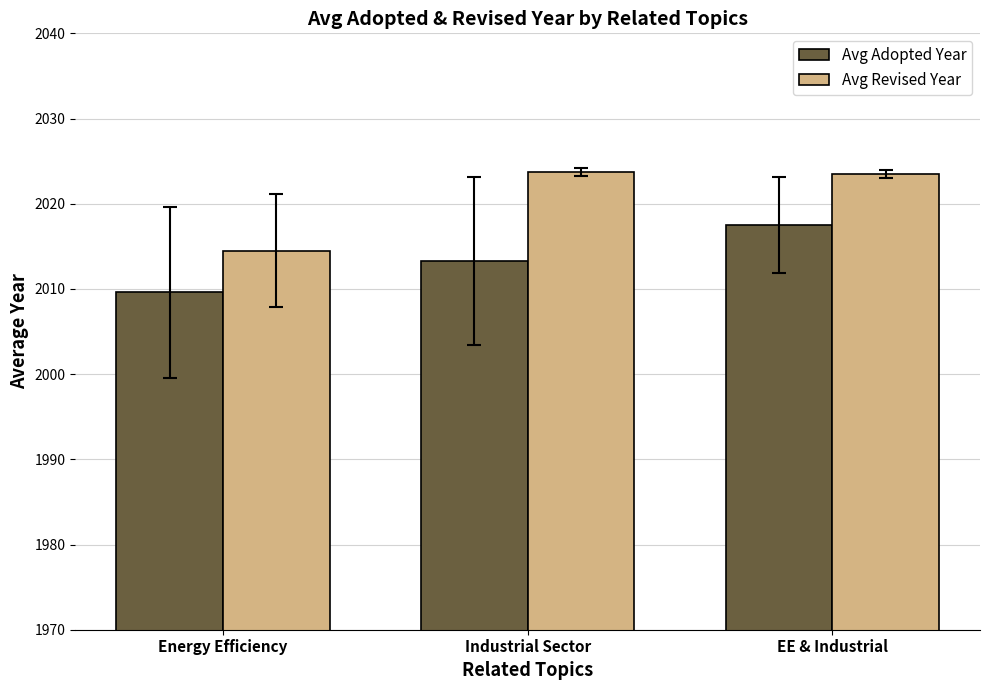

What is the highest value of the Avg Adopted Year series?

2017.5